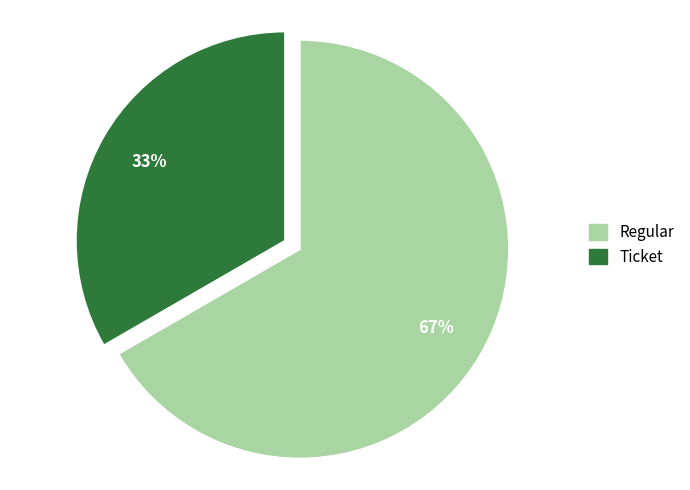

How many slices are in this pie chart?

2